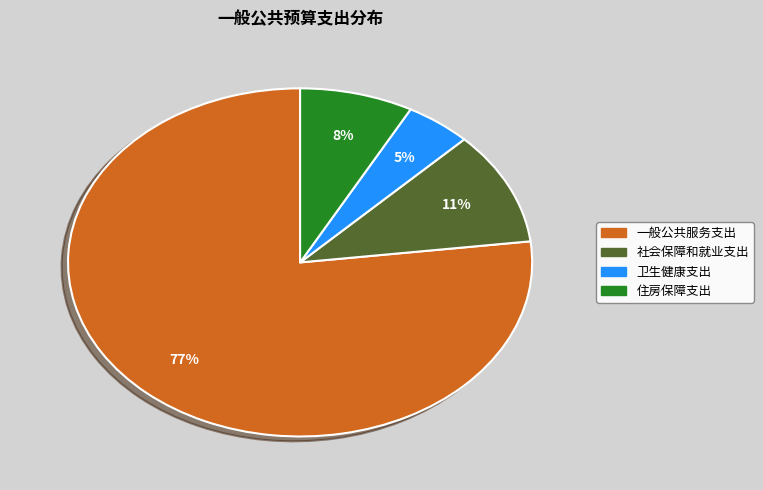

Which slice is the smallest?

卫生健康支出